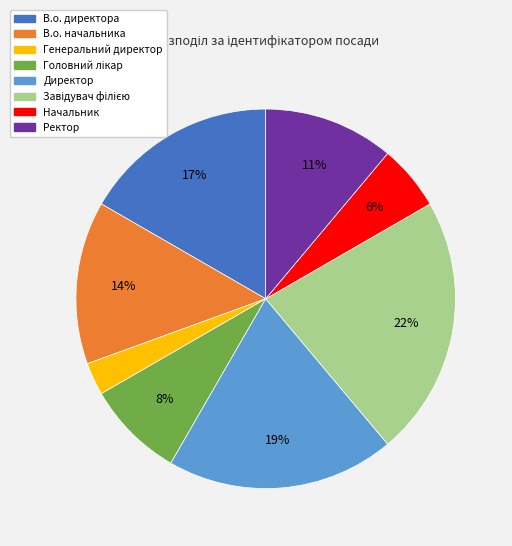

Is it true that Директор is 10% of the pie?

False